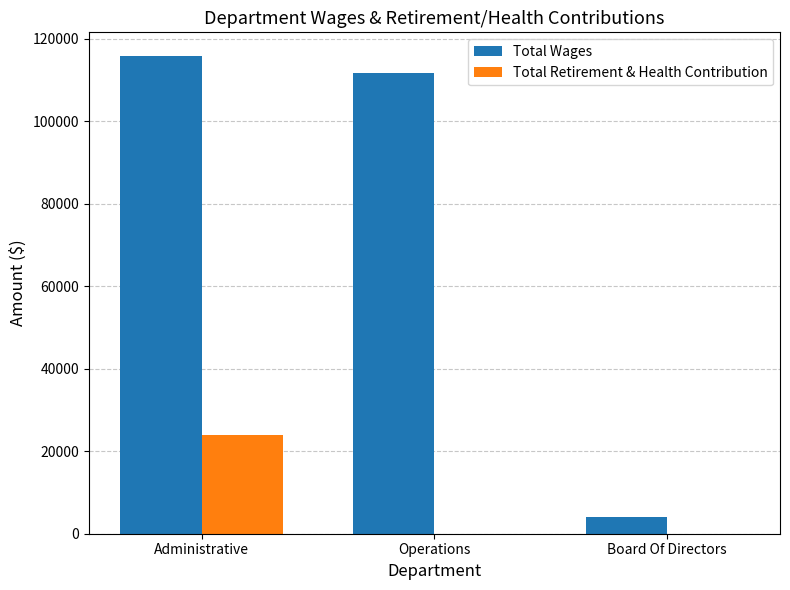

Which series changed the most between Administrative and Board Of Directors?

Total Wages